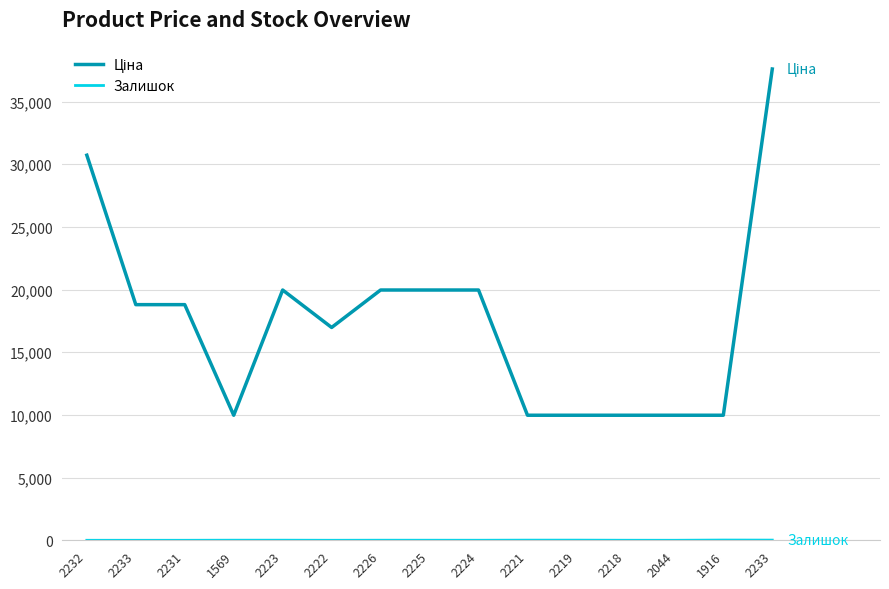

Does the chart have visible grid lines?

Yes